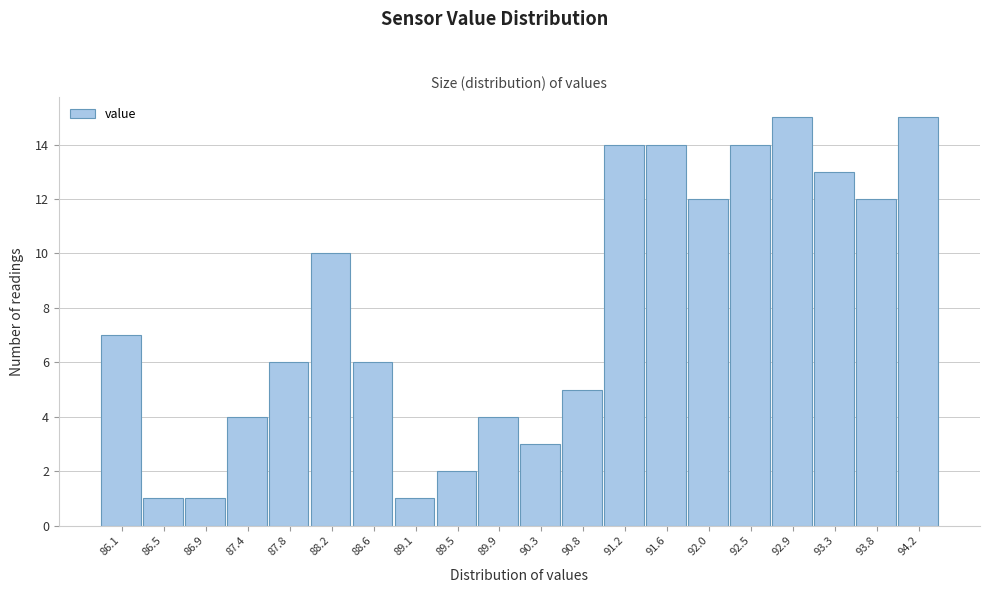

Reading left to right, extract all data points from this chart.

7	1	1	4	6	10	6	1	2	4	3	5	14	14	12	14	15	13	12	15